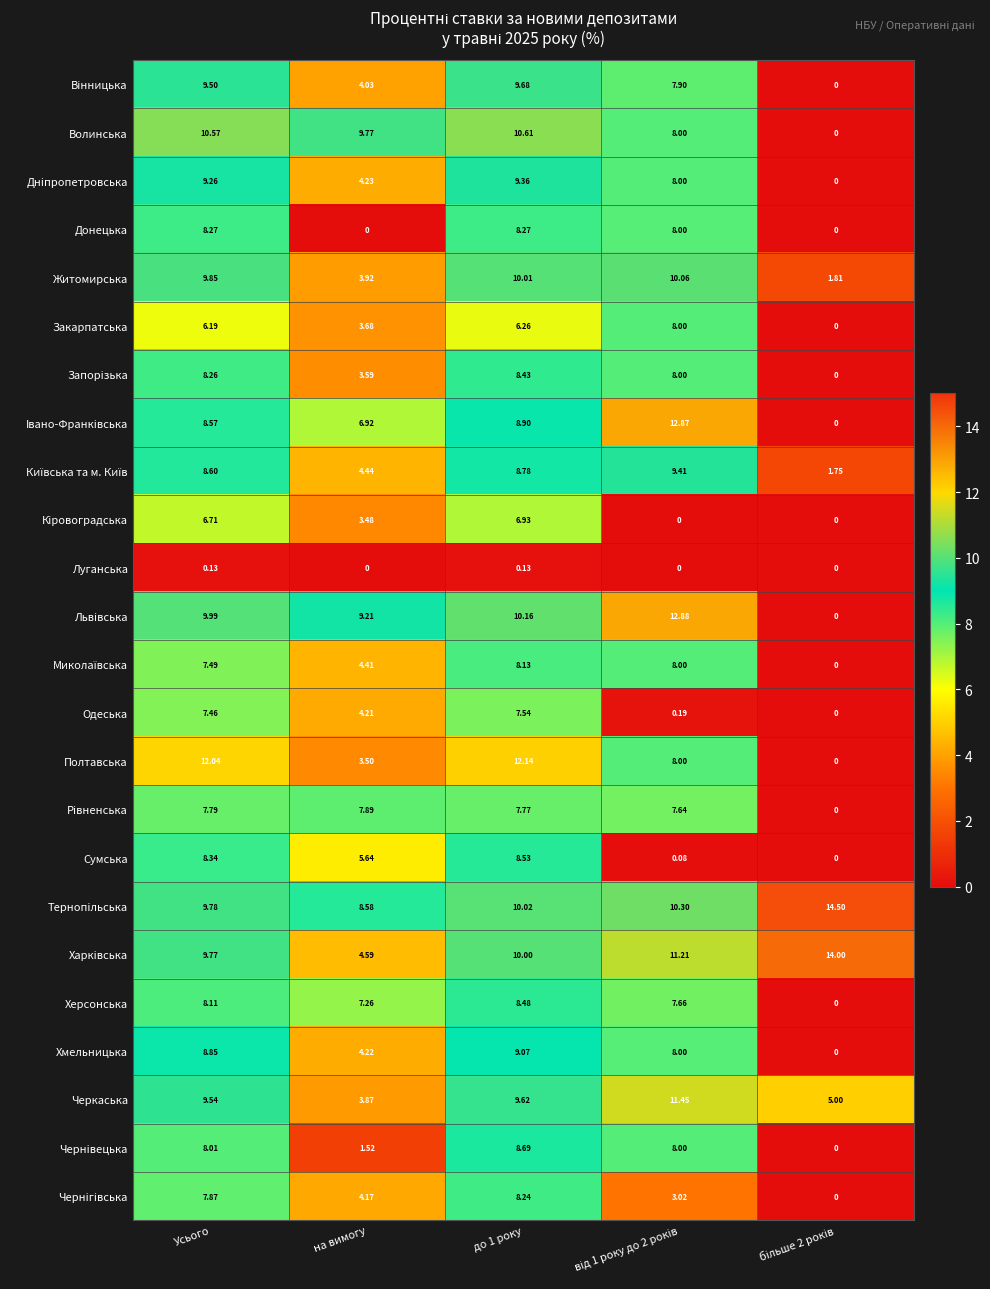

Which series has the widest spread of values?

Львiвська